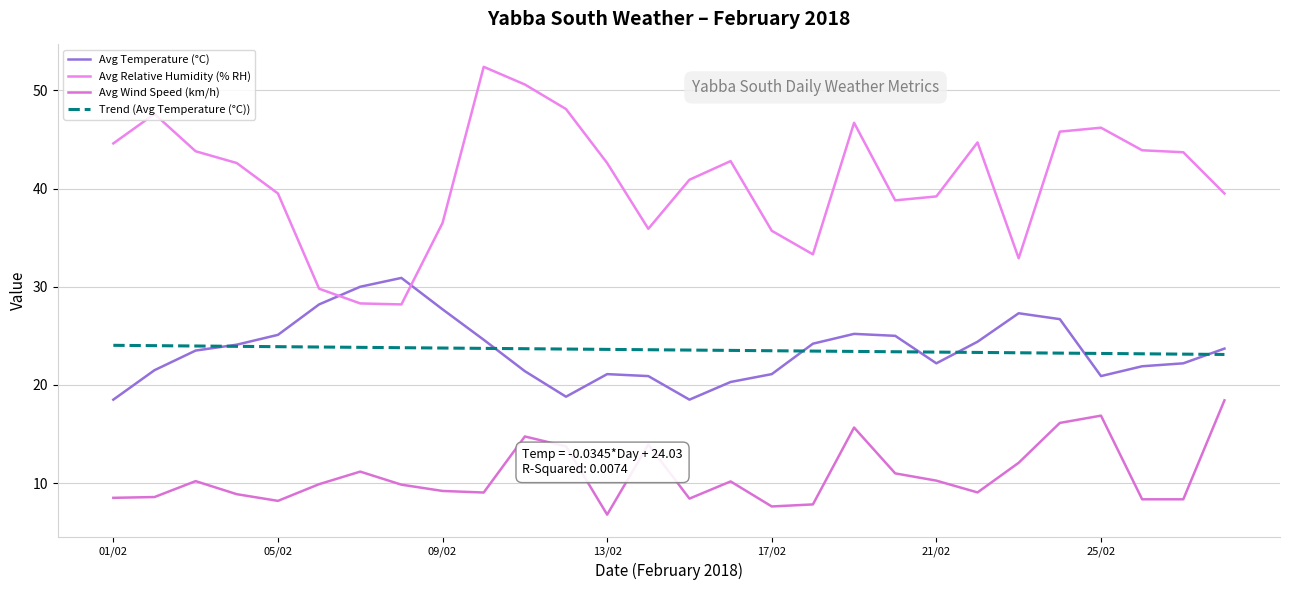

What is the difference between the Avg Temperature (°C) values at 28/02 and 15/02?

5.2